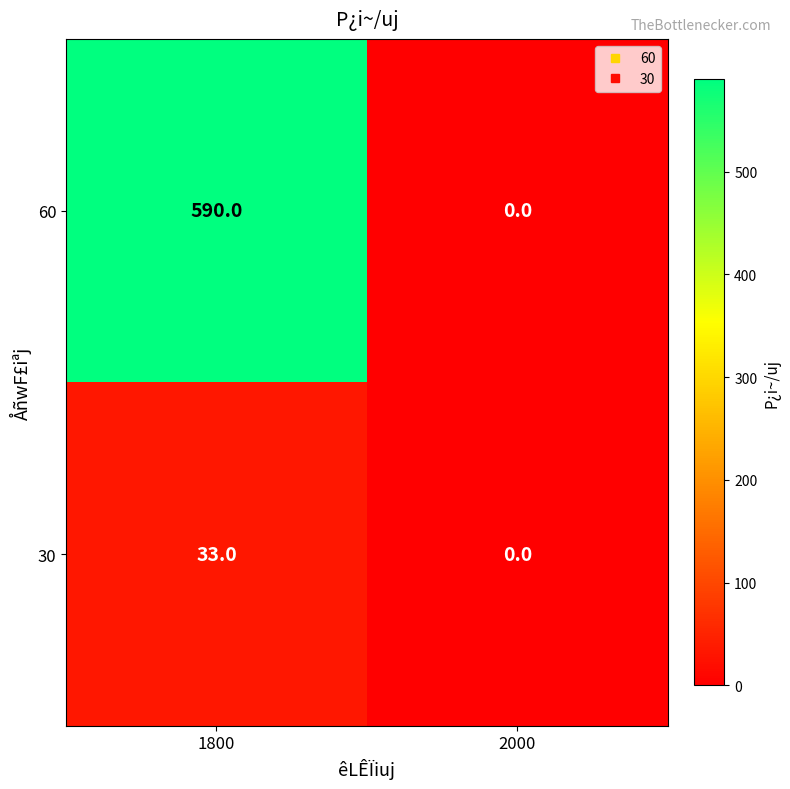

List the series in order of their peak value, highest first.

60, 30